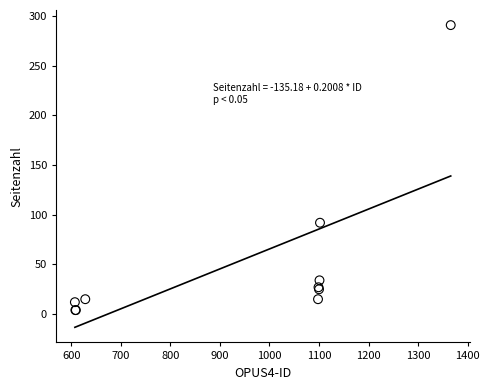

What Y value in the scatter plot is closest to 147?

92